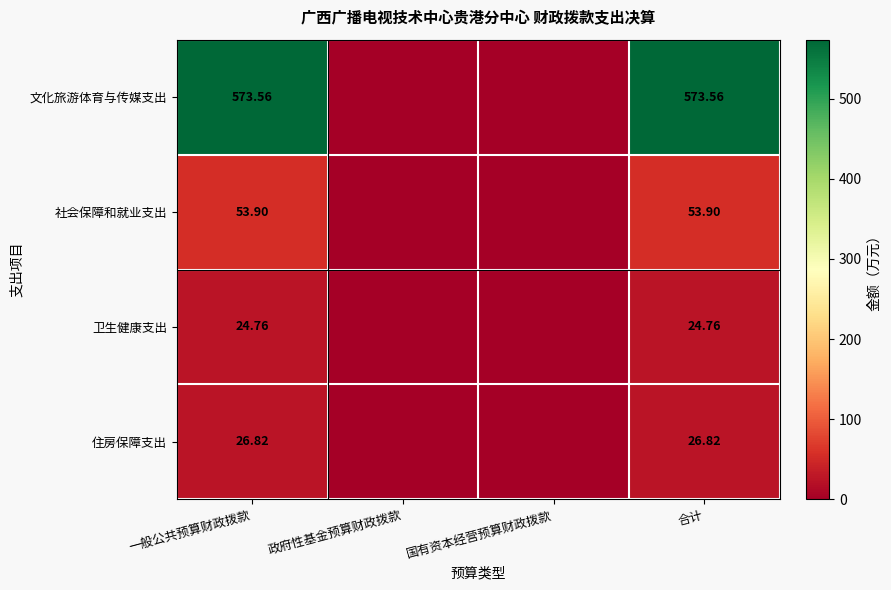

At how many categories does at least one series exceed 181?

2